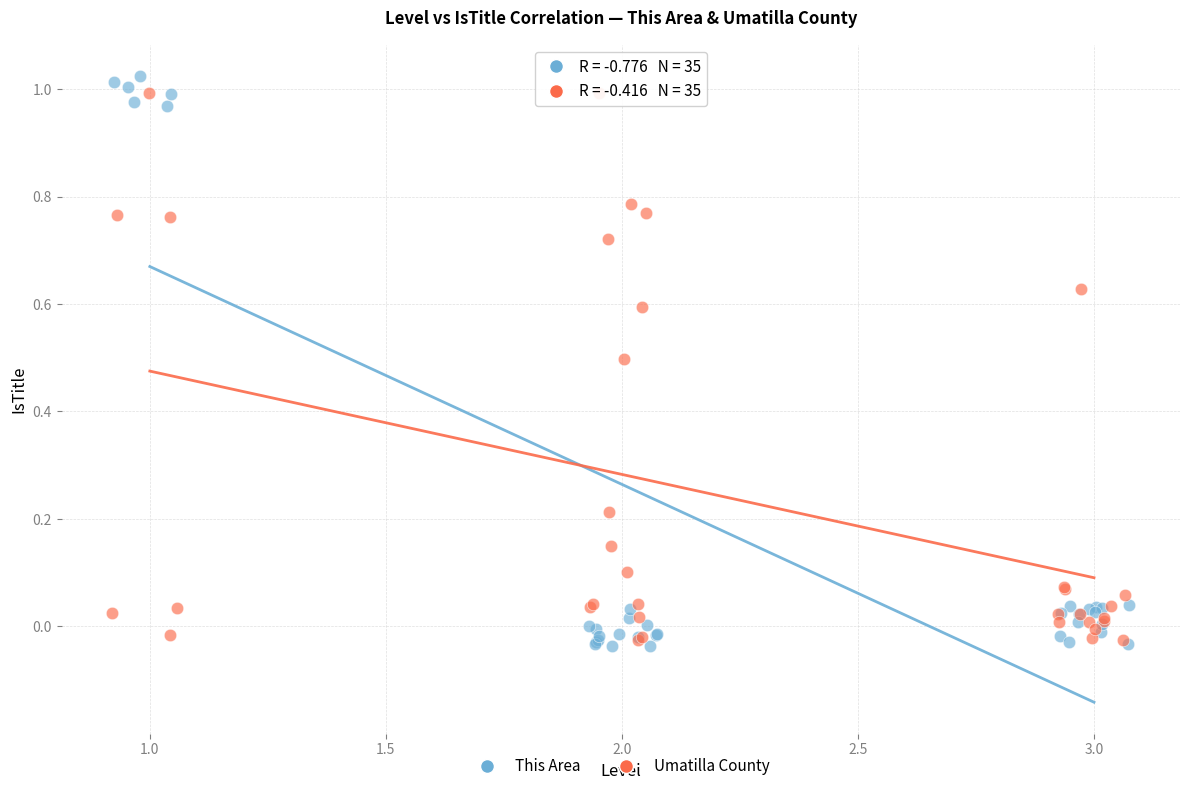

Which series has the widest spread of Y values?

This Area